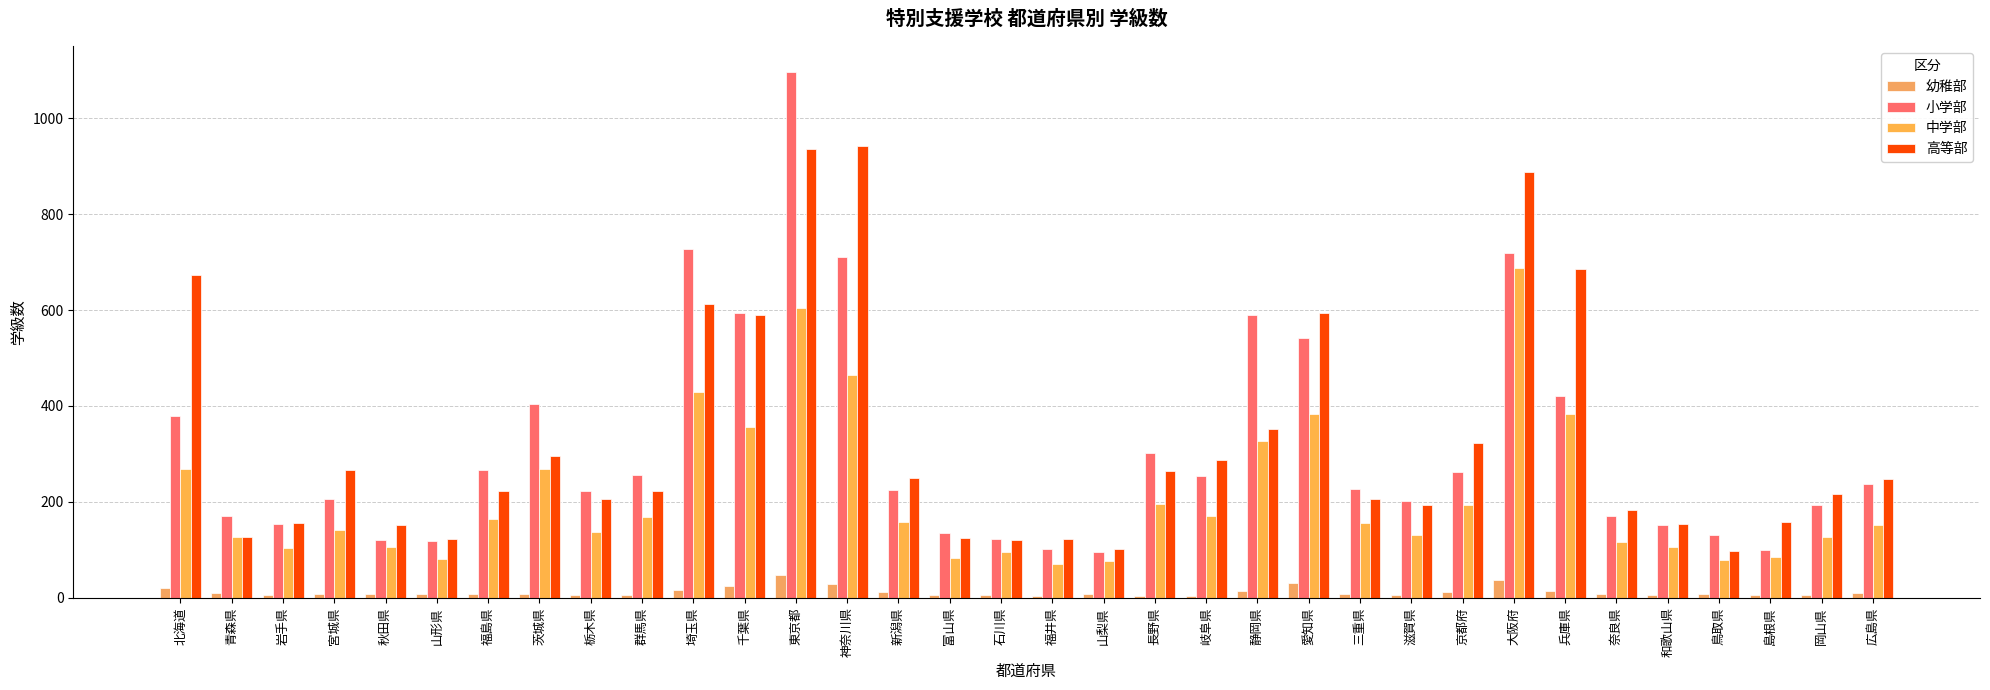

What are all the series names shown in the legend?

幼稚部, 小学部, 中学部, 高等部